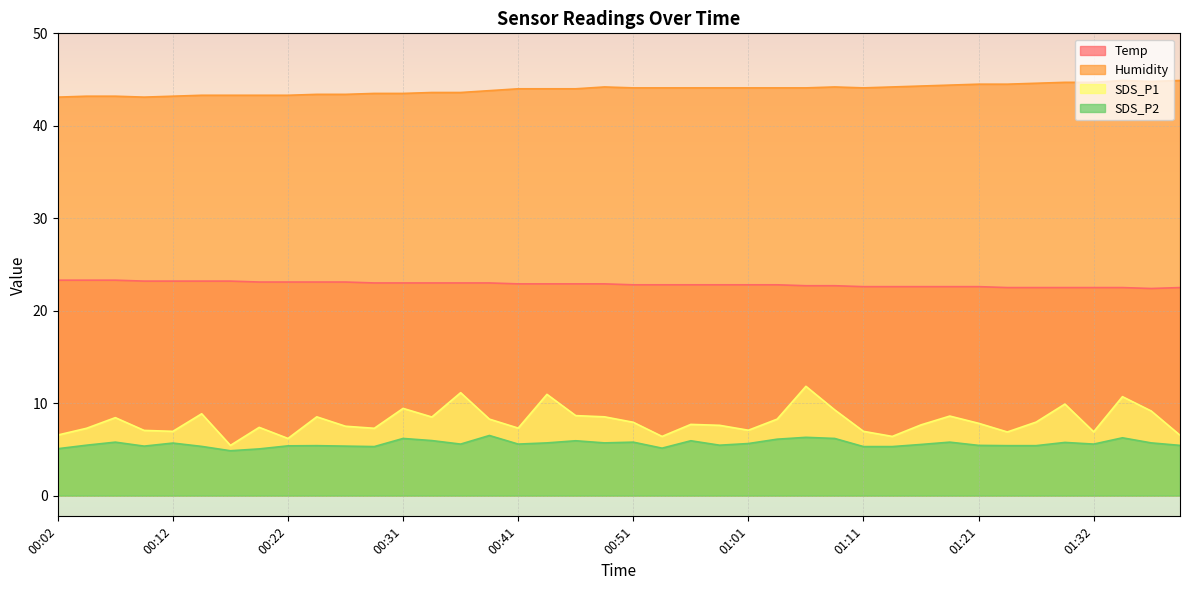

What position from the right is 01:16?

10